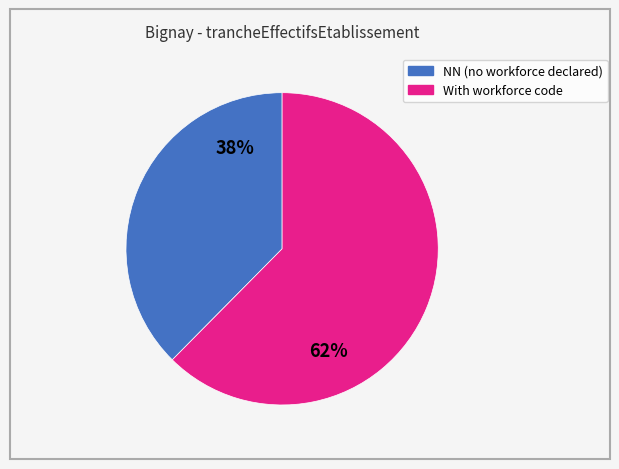

Does any single category account for the majority?

Yes